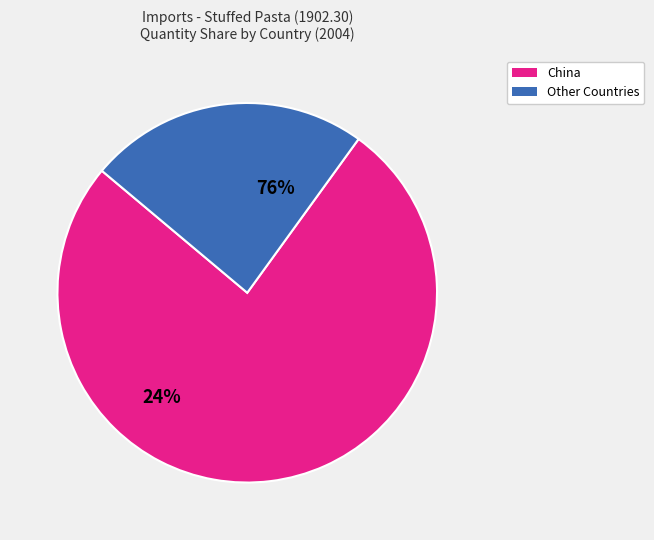

Which slice represents more than half of the pie?

China